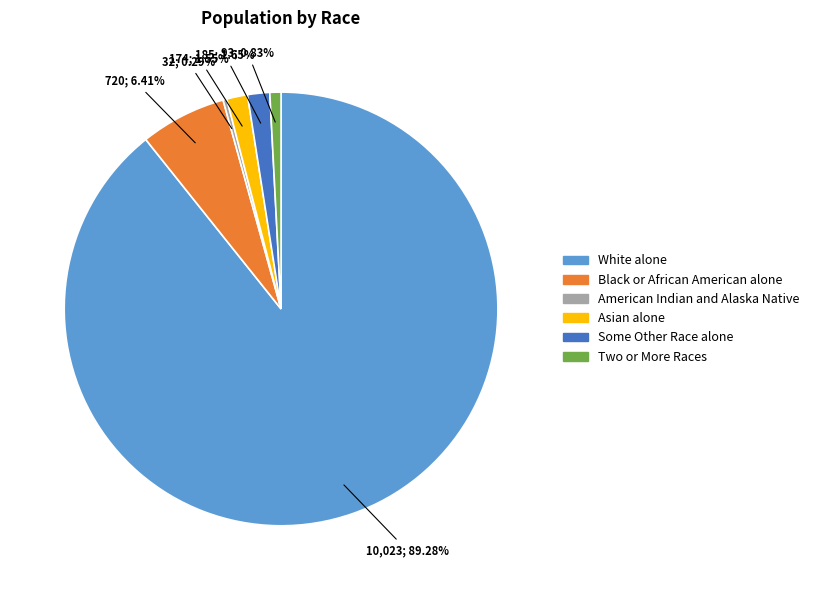

Which category has the biggest portion of the pie?

White alone